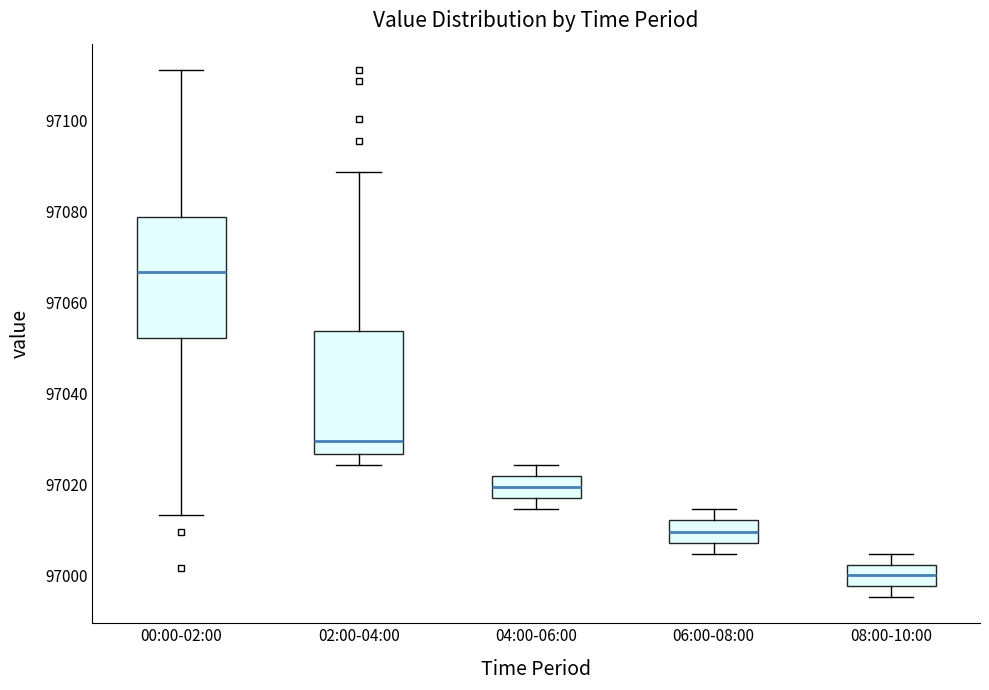

Which box has the lowest median line?

08:00-10:00